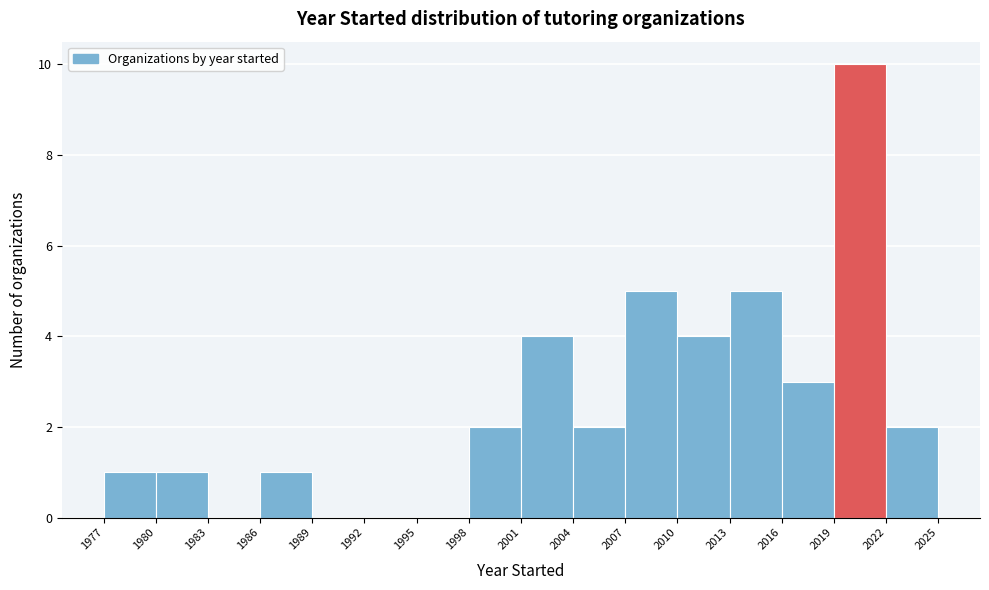

How tall is the bar that spans 2019 to 2022 on the x-axis? The values are not printed on the chart, so give them approximately, as read against the axis.

10